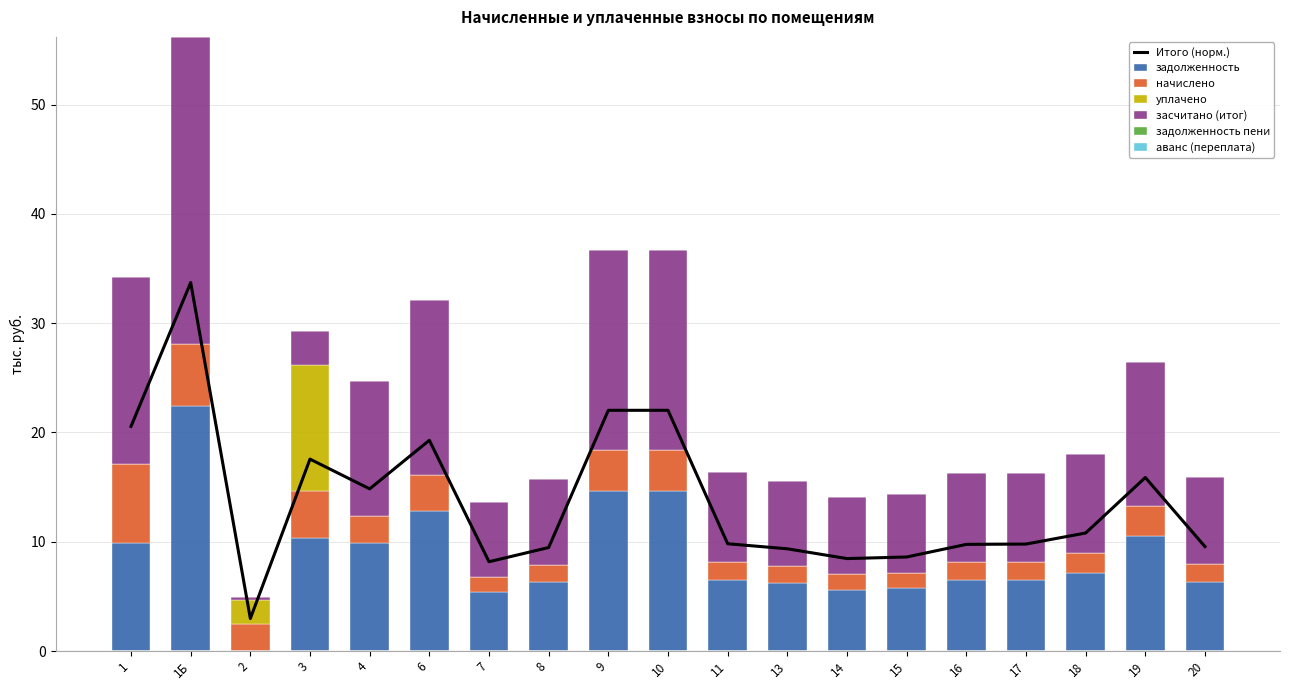

The value of задолженность at 13 is 2.3. True or false?

False